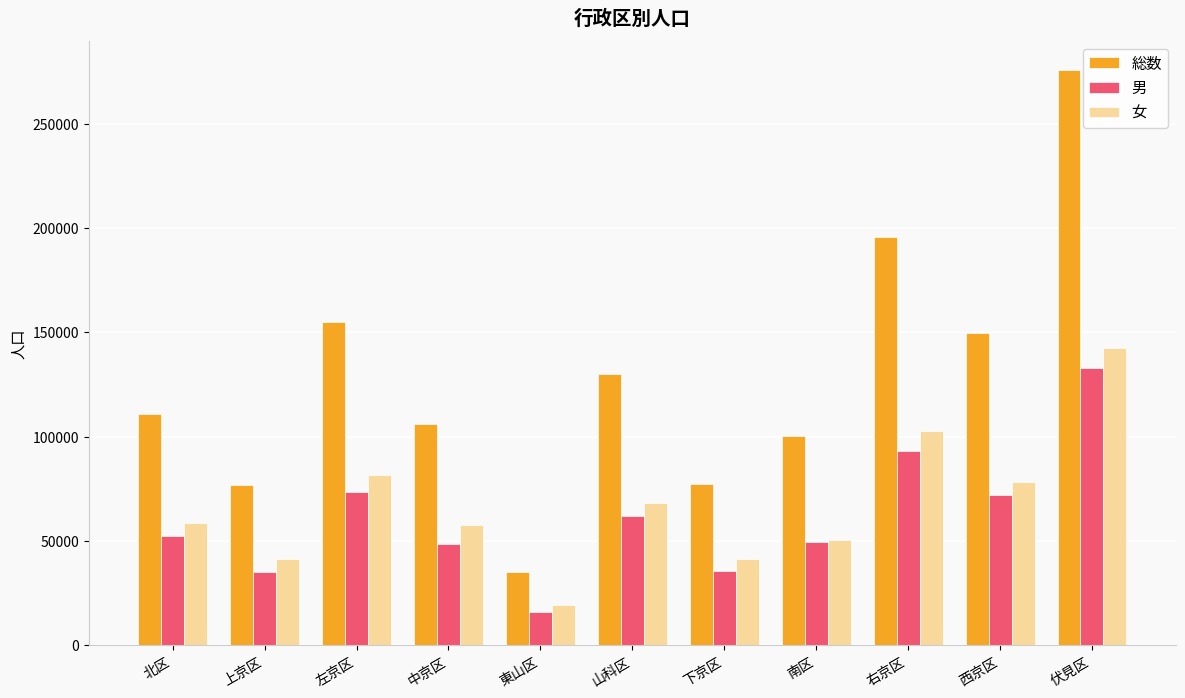

What is the total value across all series at 中京区?

212086